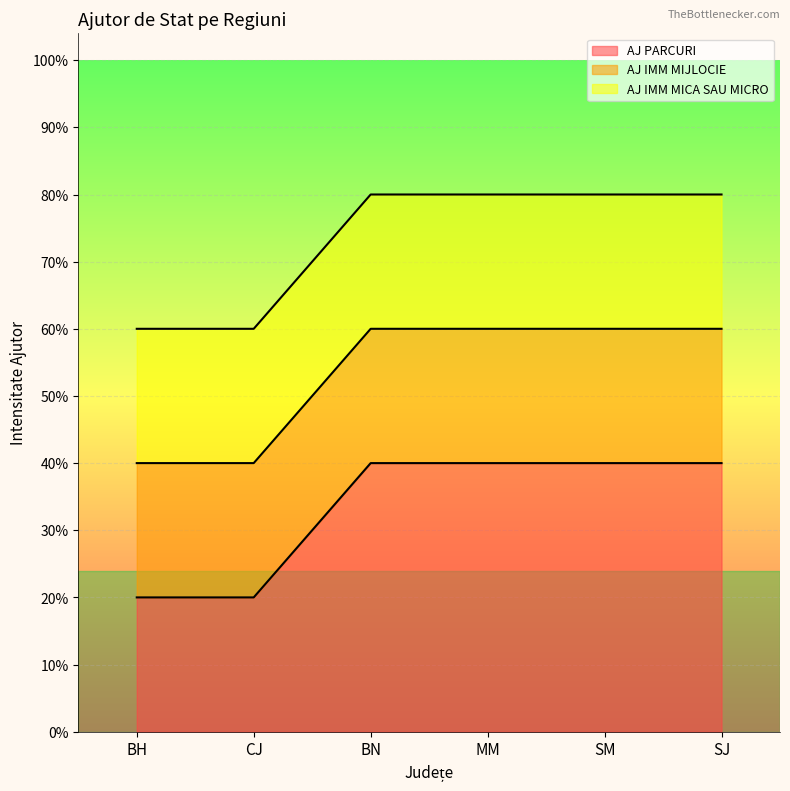

How many AJ PARCURI values are between 0 and 1?

6